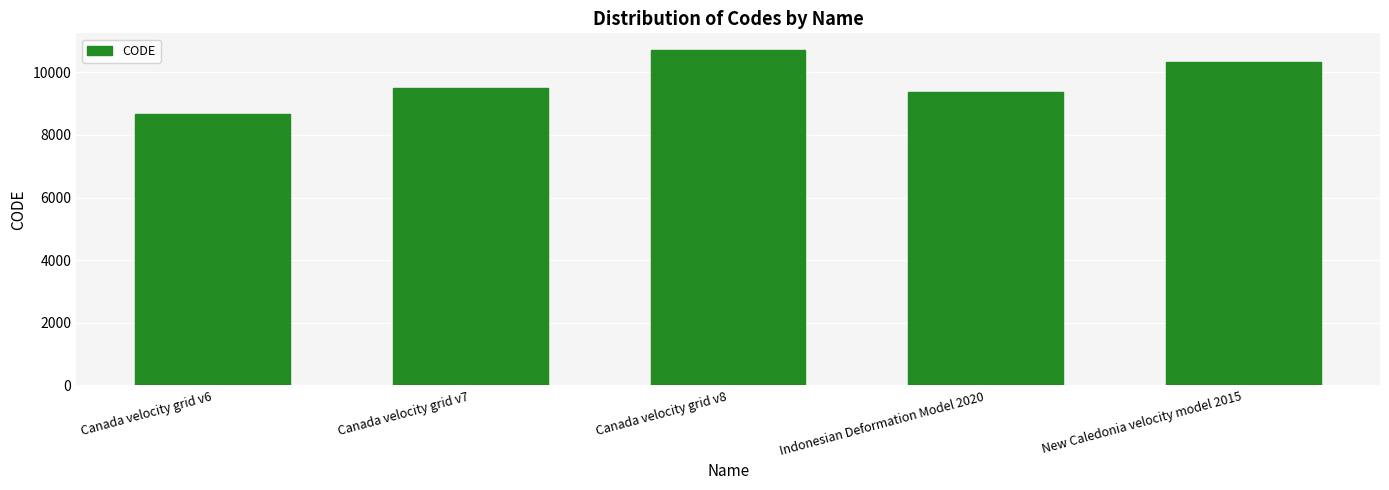

What is the label of the 1st bar from the left?

Canada velocity grid v6